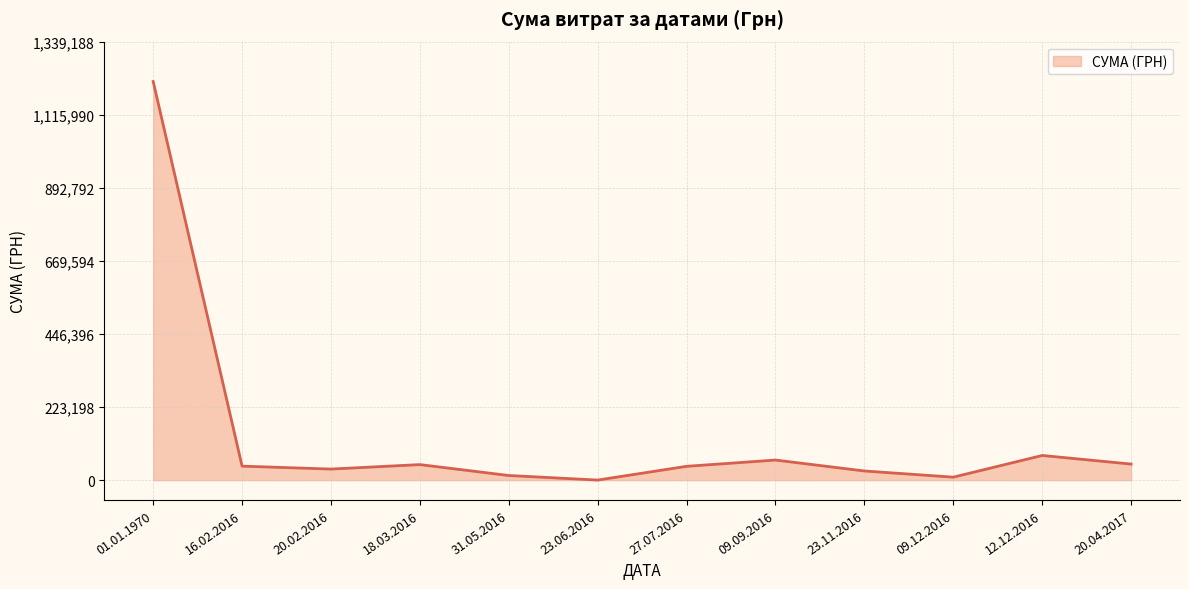

What is the average value?

135100.0